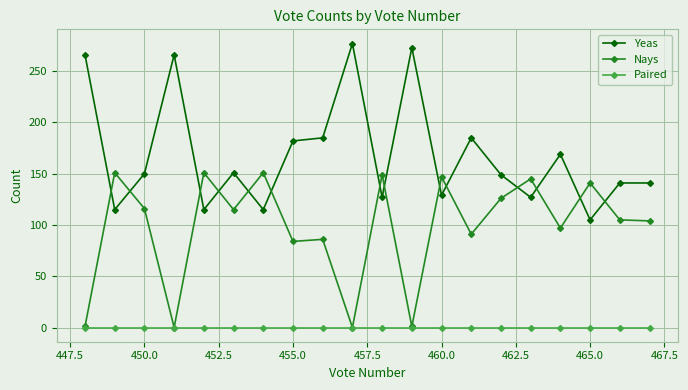

Rank the series by their average value, from lowest to highest.

Paired, Nays, Yeas